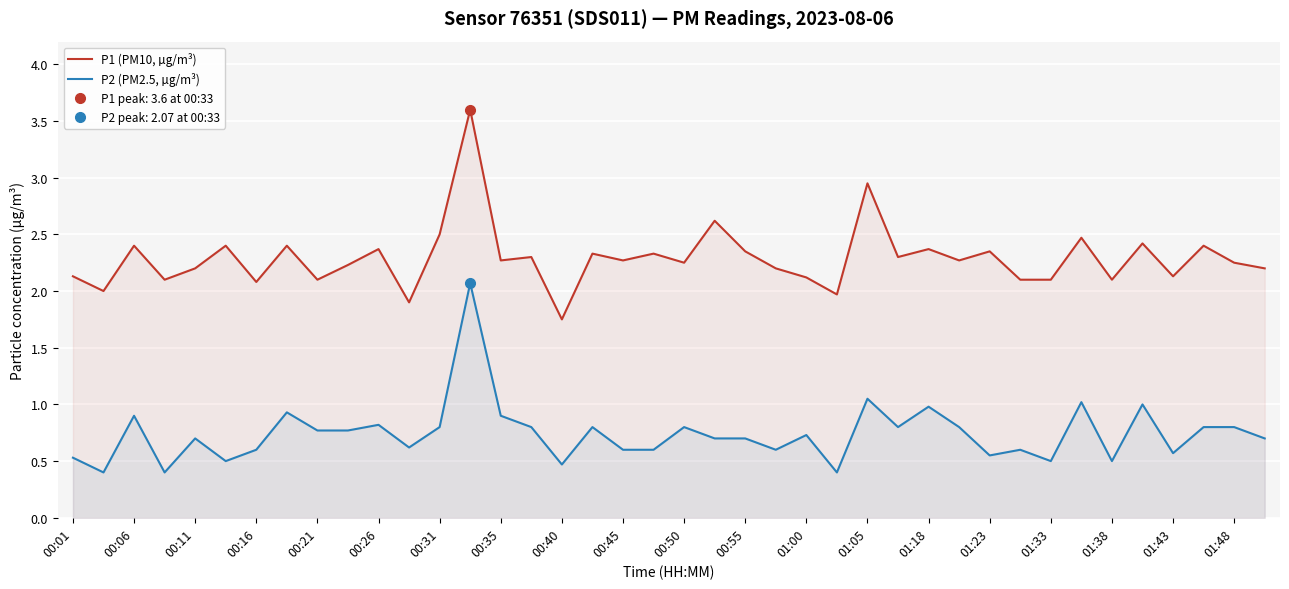

What is the highest value of the P2 (PM2.5, µg/m³) series?

2.1